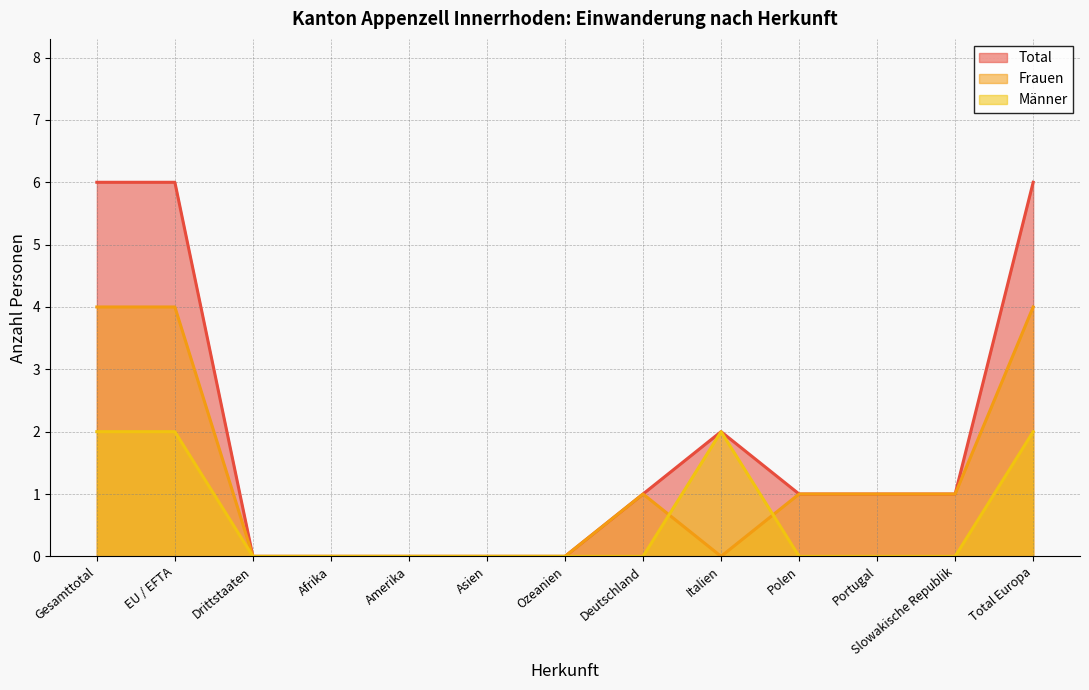

What is the highest value of the Männer series?

2